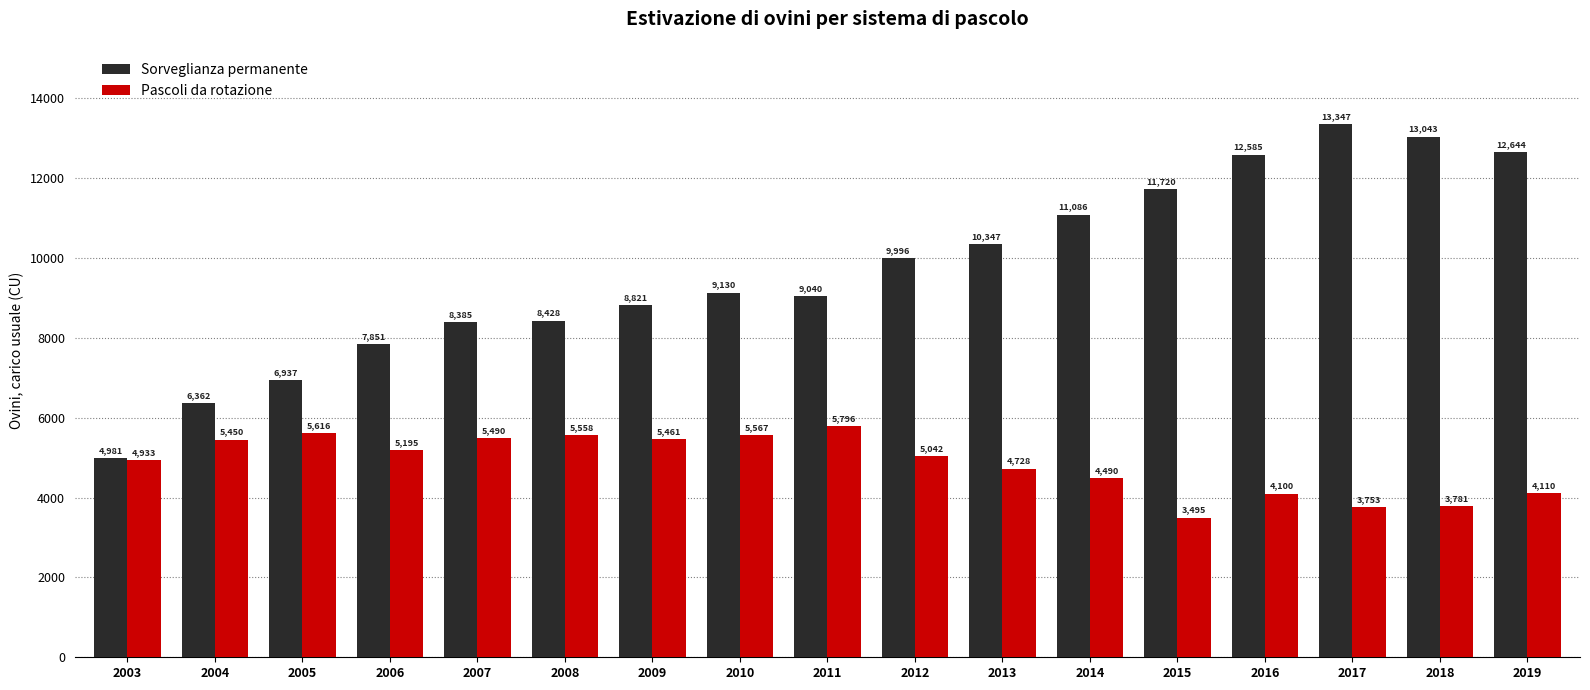

What is the smallest value displayed?

3495